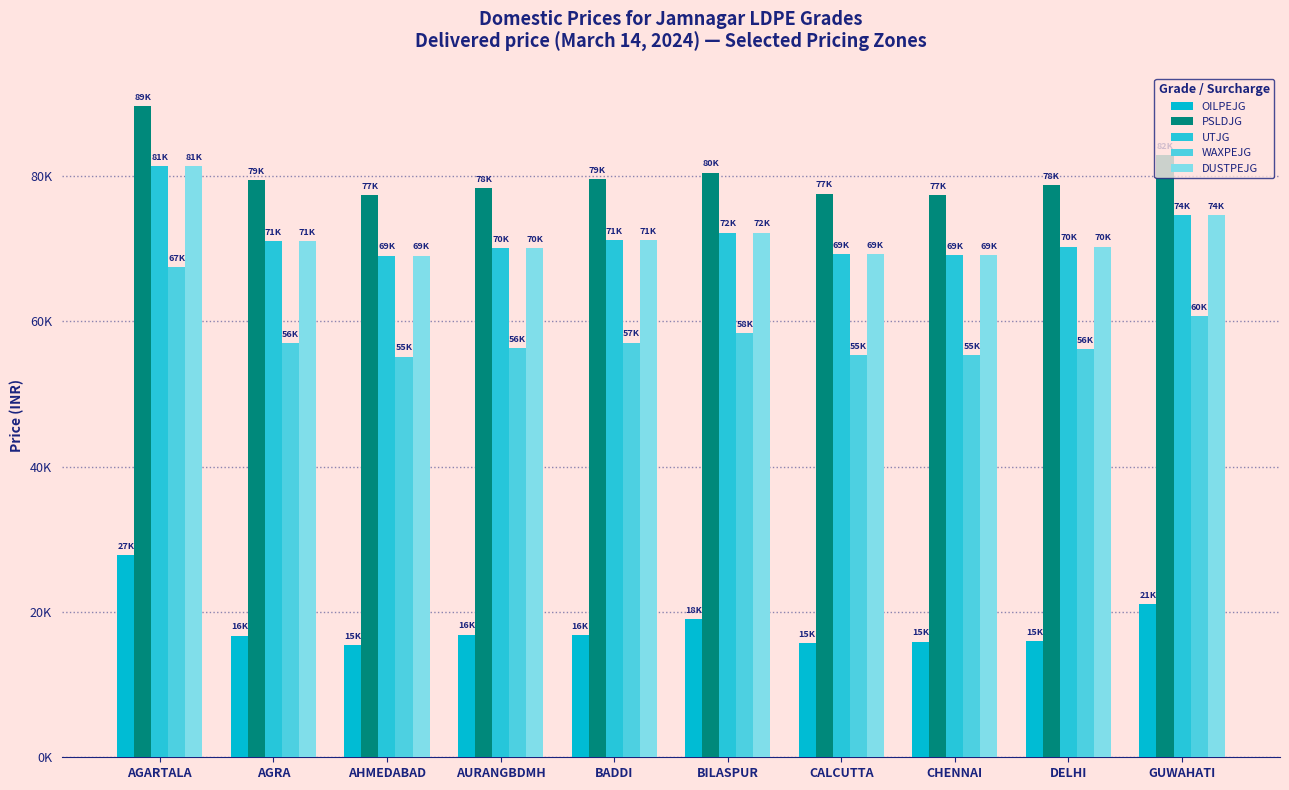

Does the chart contain any negative values?

No